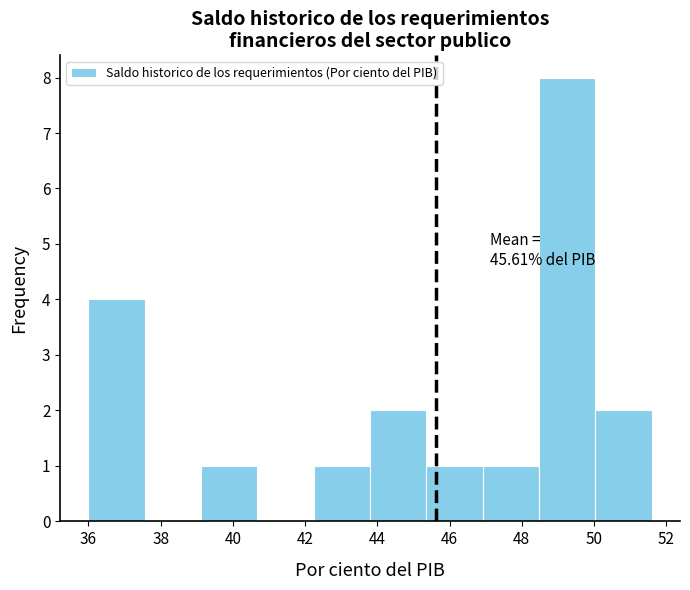

Over which range of the x-axis is the bar tallest?

48.48 to 50.04